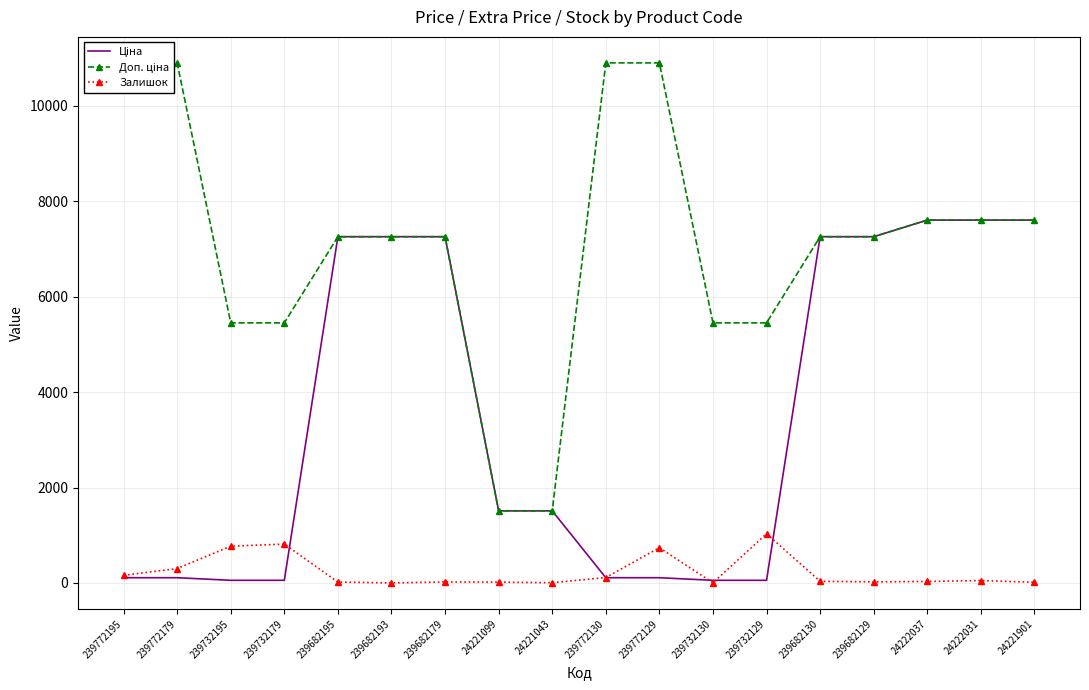

How many data points in Залишок are less than 34?

9